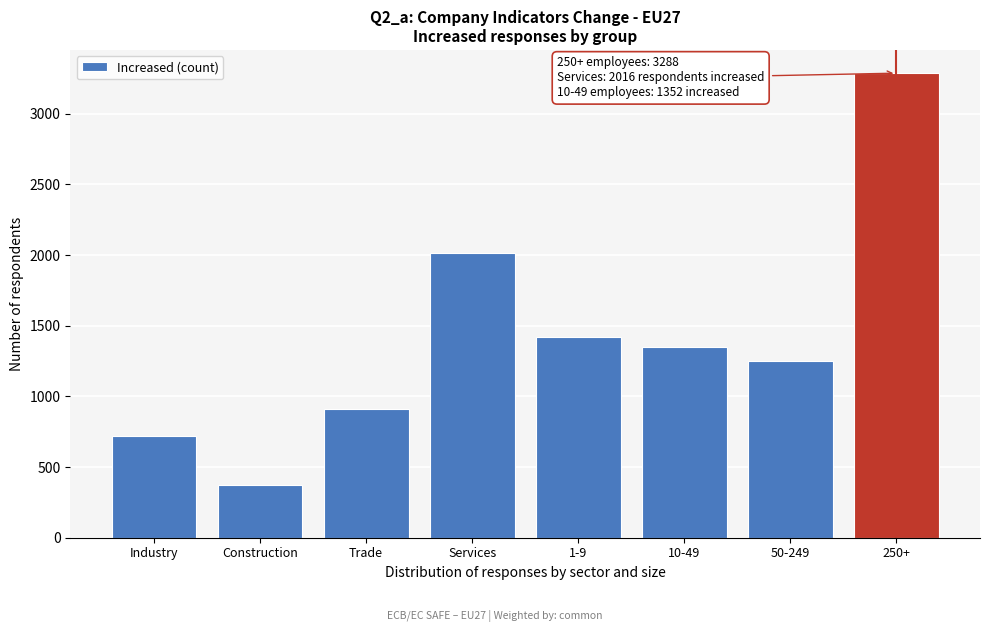

Reading left to right, transcribe all the data shown in this chart.

Industry=720	Construction=376	Trade=911	Services=2016	1-9=1420	10-49=1352	50-249=1252	250+=3288